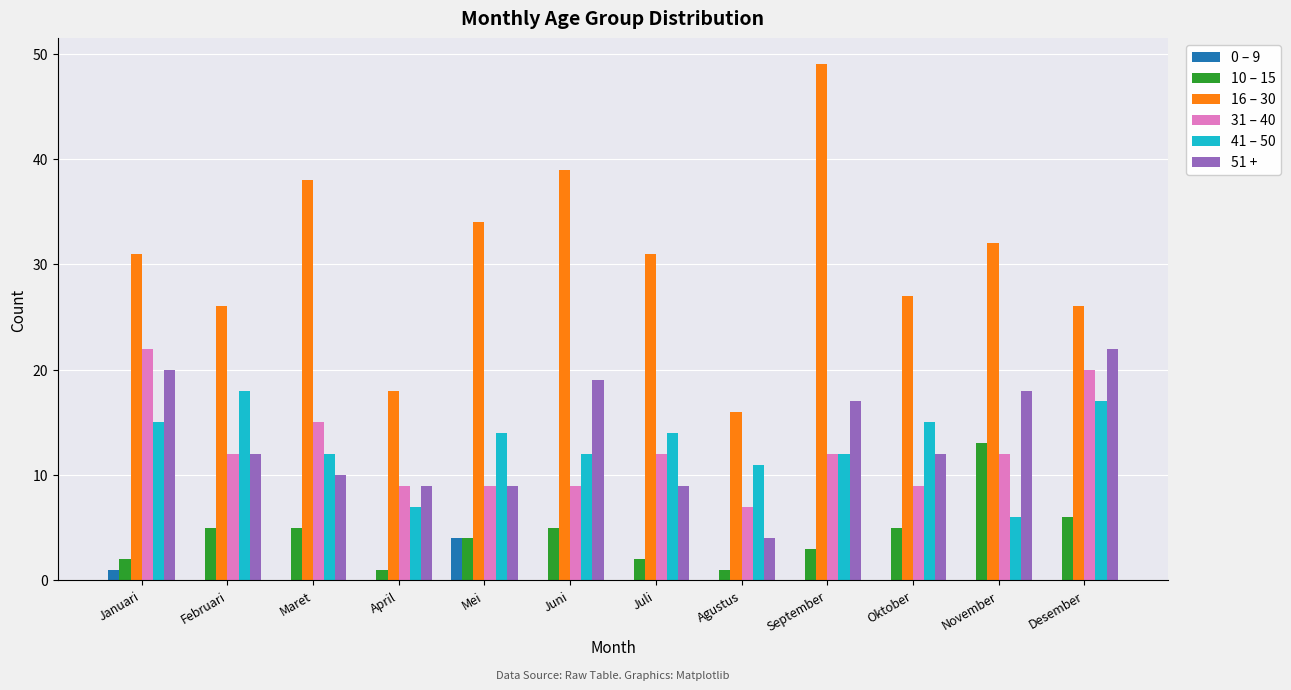

Is the value of 31 – 40 at Juni greater than the value of 16 – 30 at Mei?

No